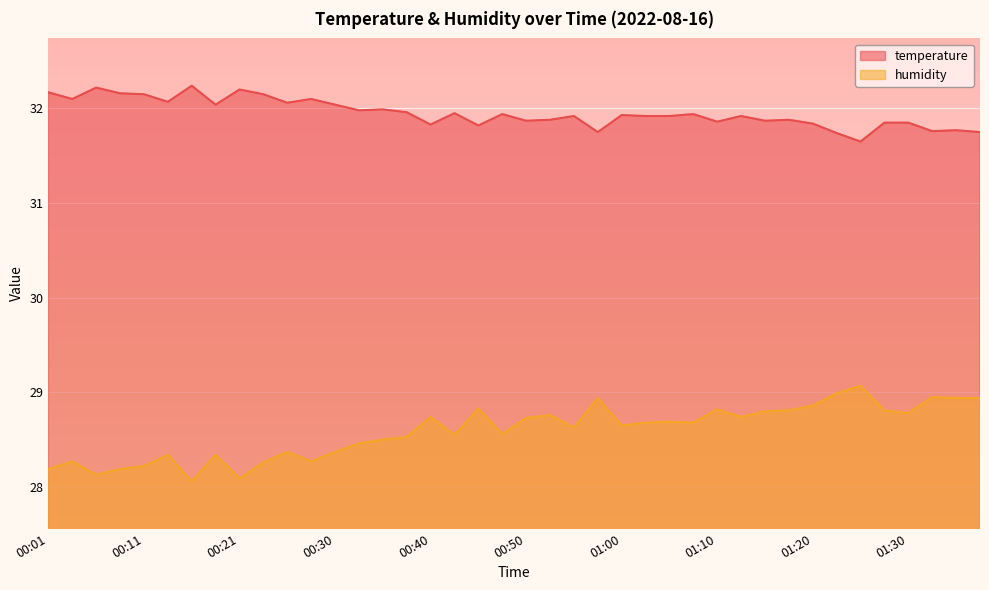

At which label is temperature closest to 31?

01:26